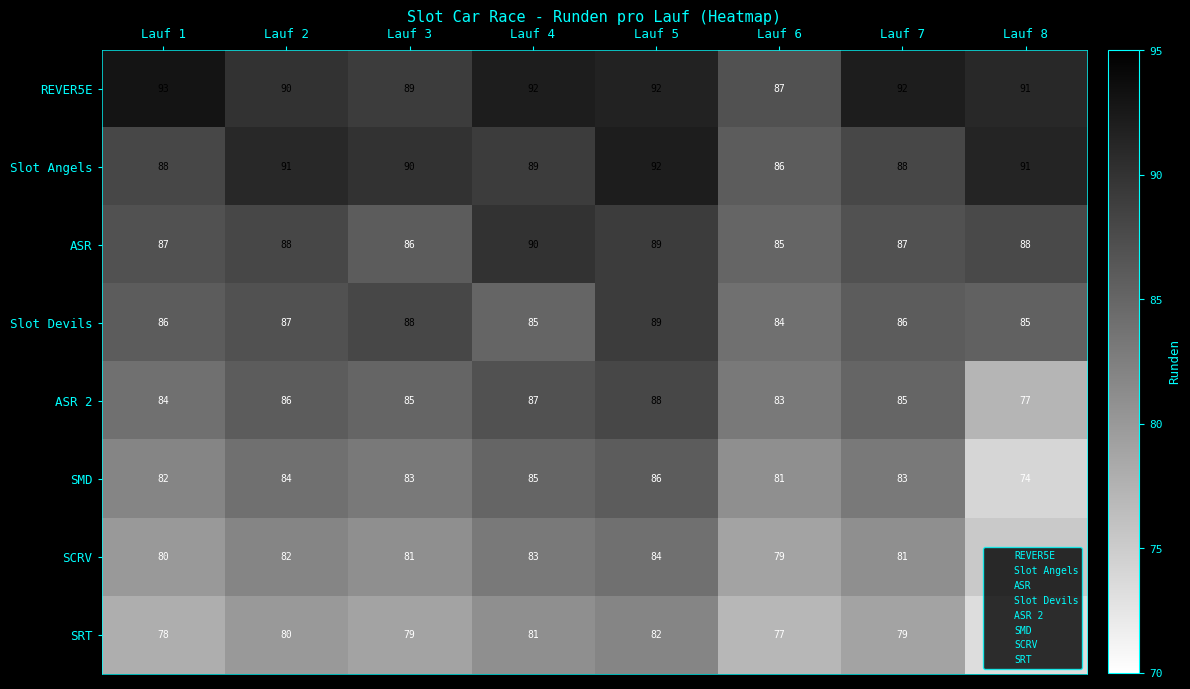

Which series has the largest total across all categories?

REVER5E